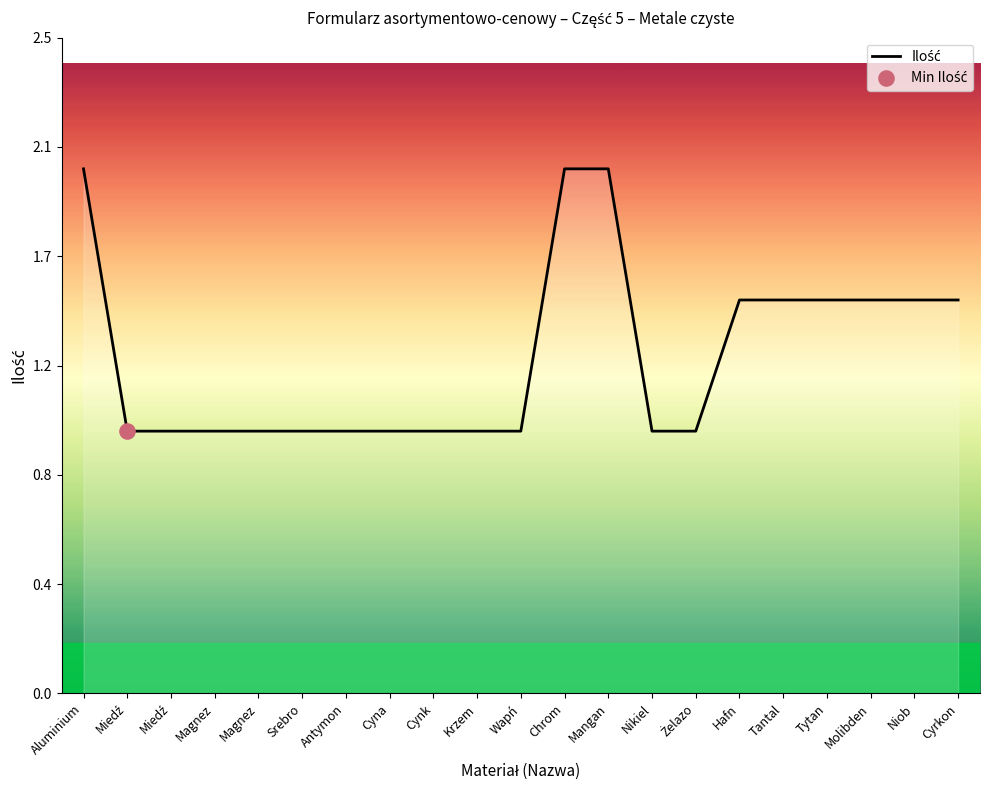

Between Aluminium and Cyna, which is larger?

Aluminium